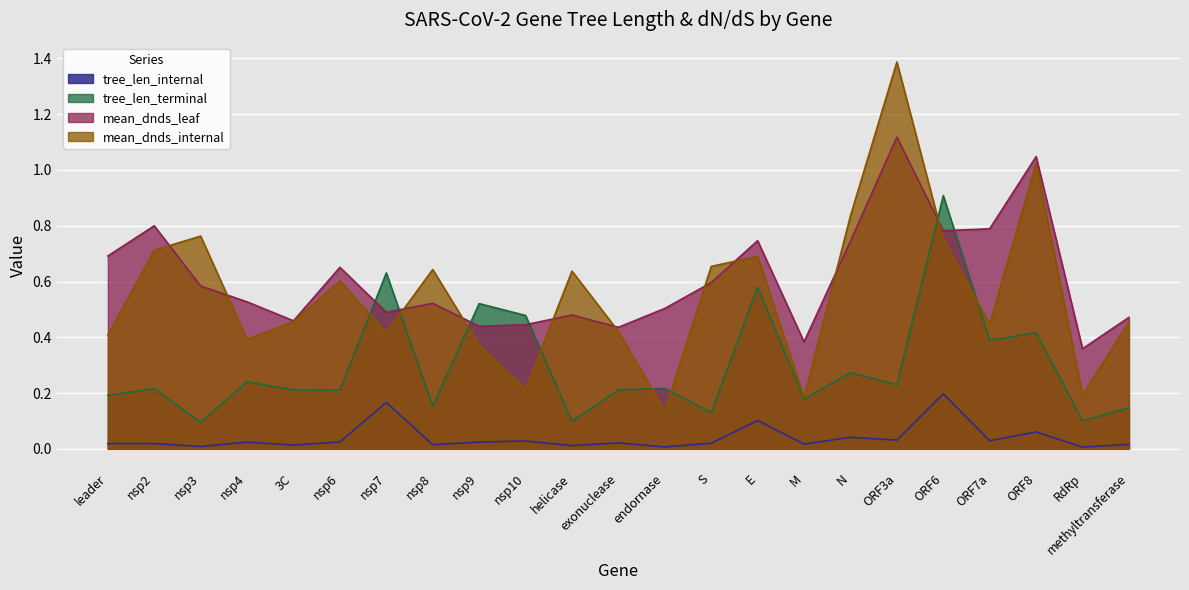

How many lines are shown in the chart?

4